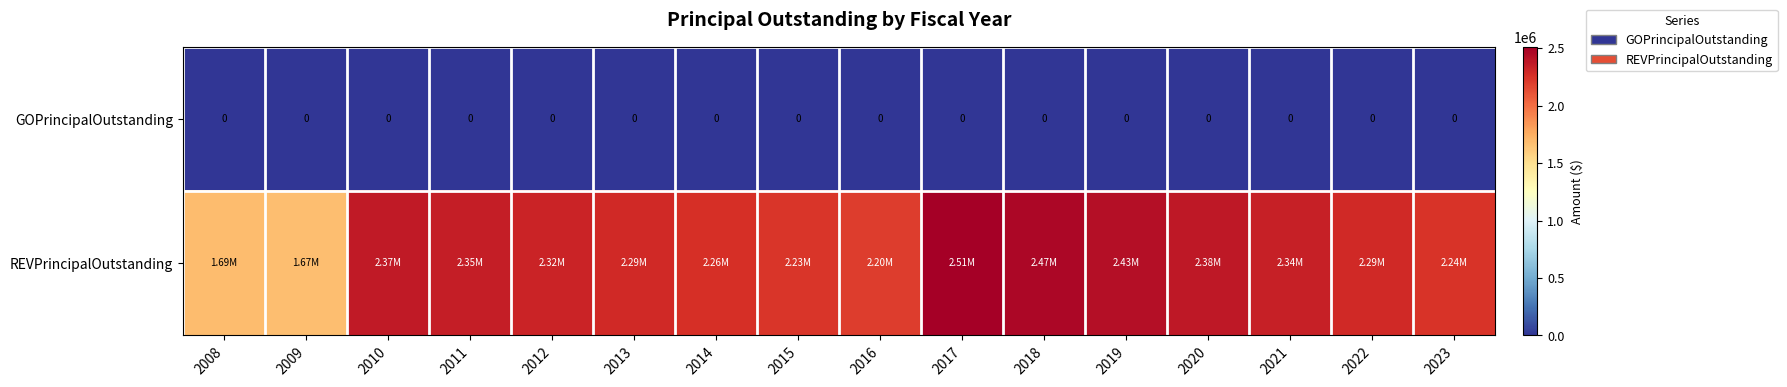

At how many categories does at least one series exceed 203383?

16